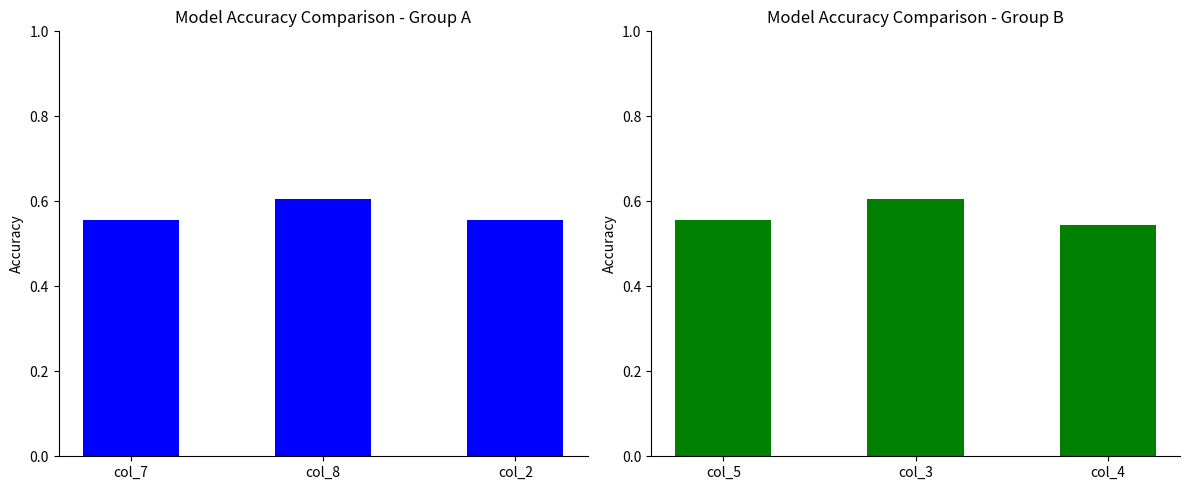

What is the sum of all col_5_col_3_col_4 values?

1.7